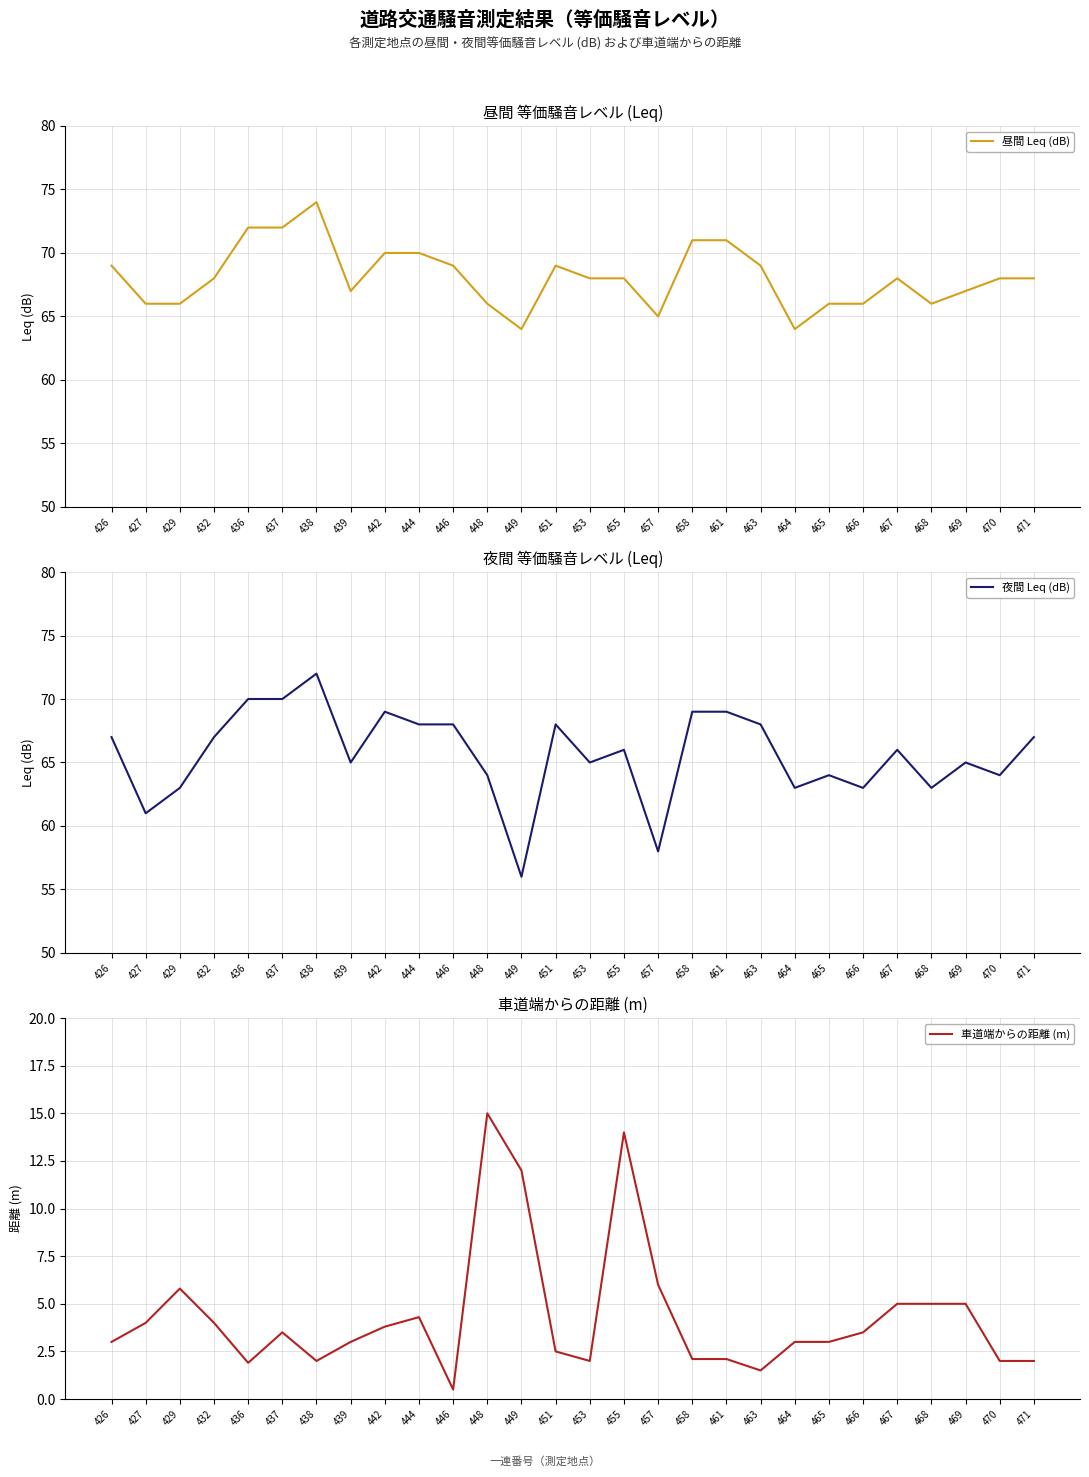

Which series has the largest range (max minus min)?

夜間 Leq (dB)